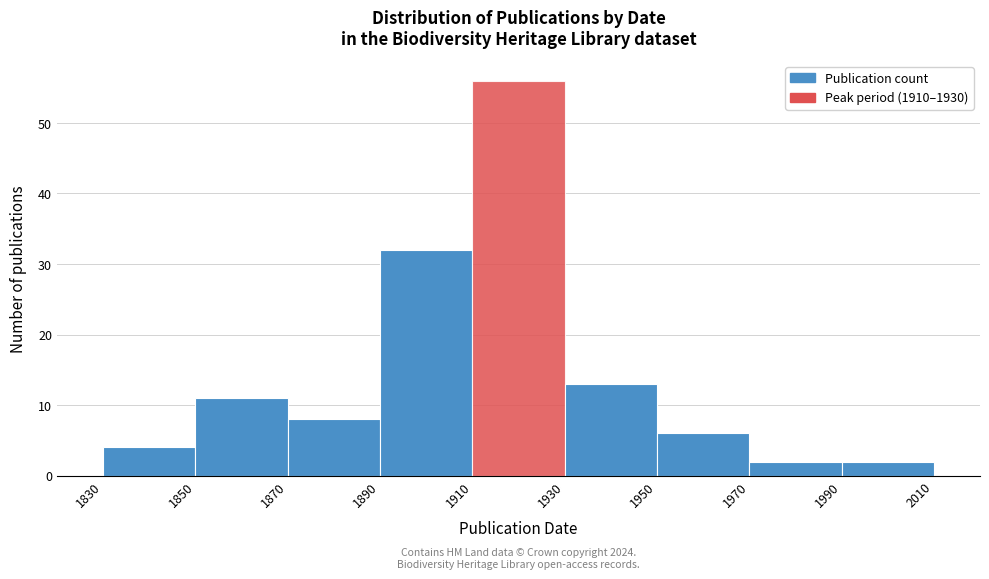

Which range on the x-axis has the tallest bar?

1910 to 1930